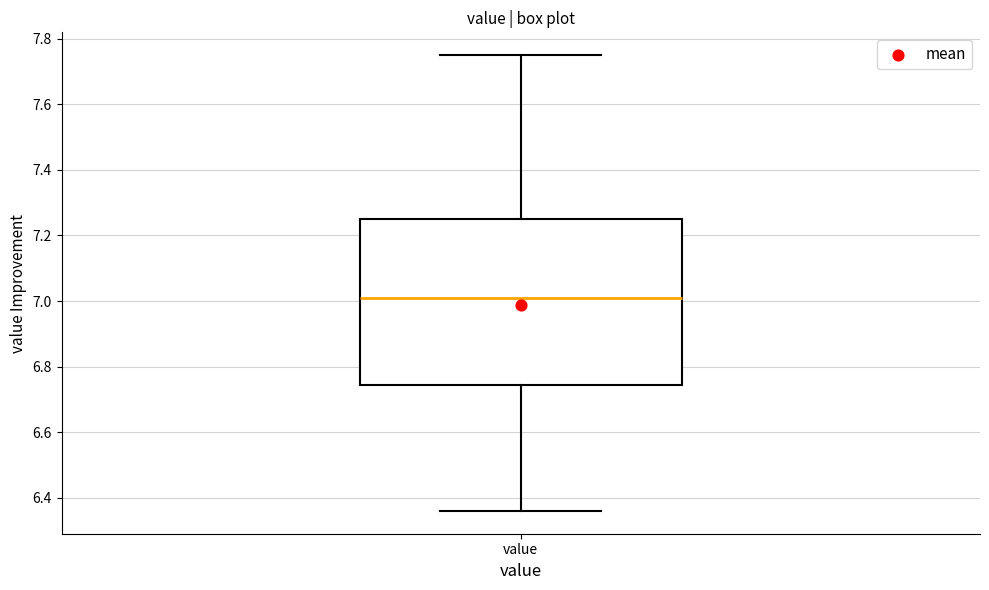

Read this box plot against the y-axis: the position of the median line, the range covered by the box, and the ends of both whiskers. The values are not printed on the chart, so give them approximately, as read against the axis.

median 7.02, box 6.74 to 7.26, whiskers 6.36 to 7.76